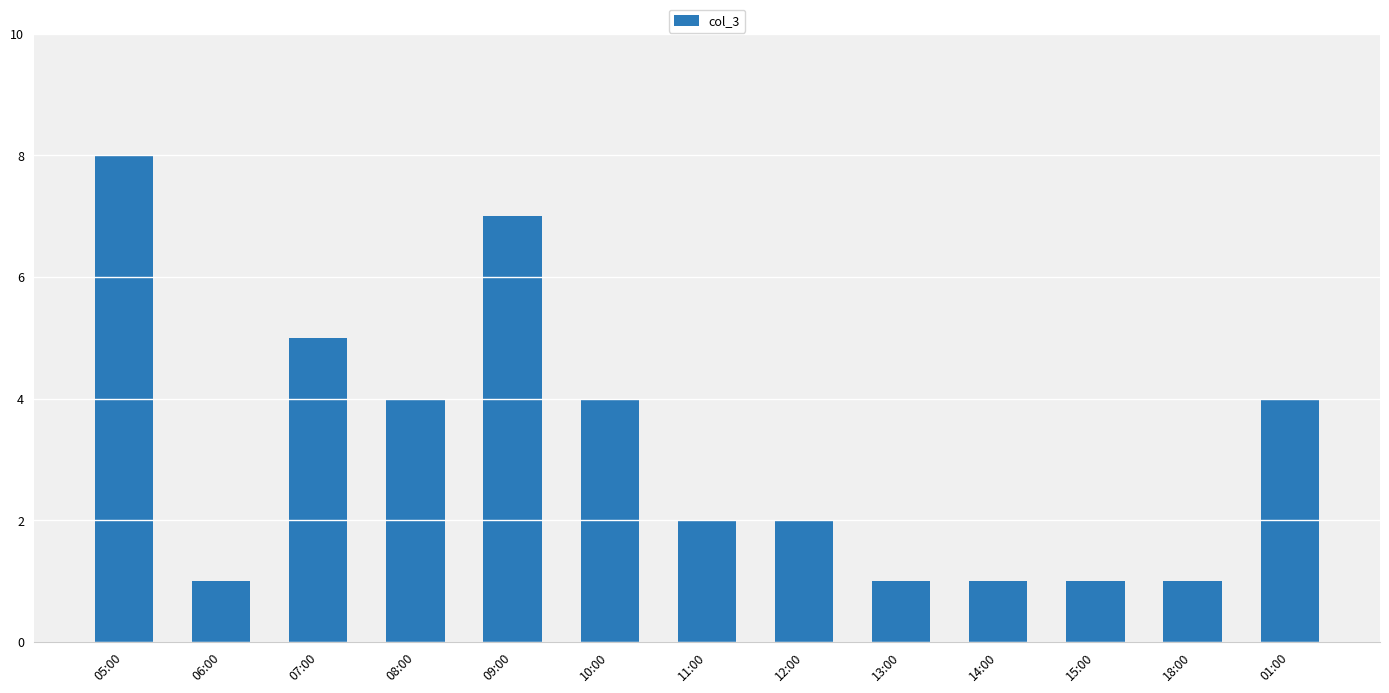

What is the label of the 12th bar from the right?

06:00